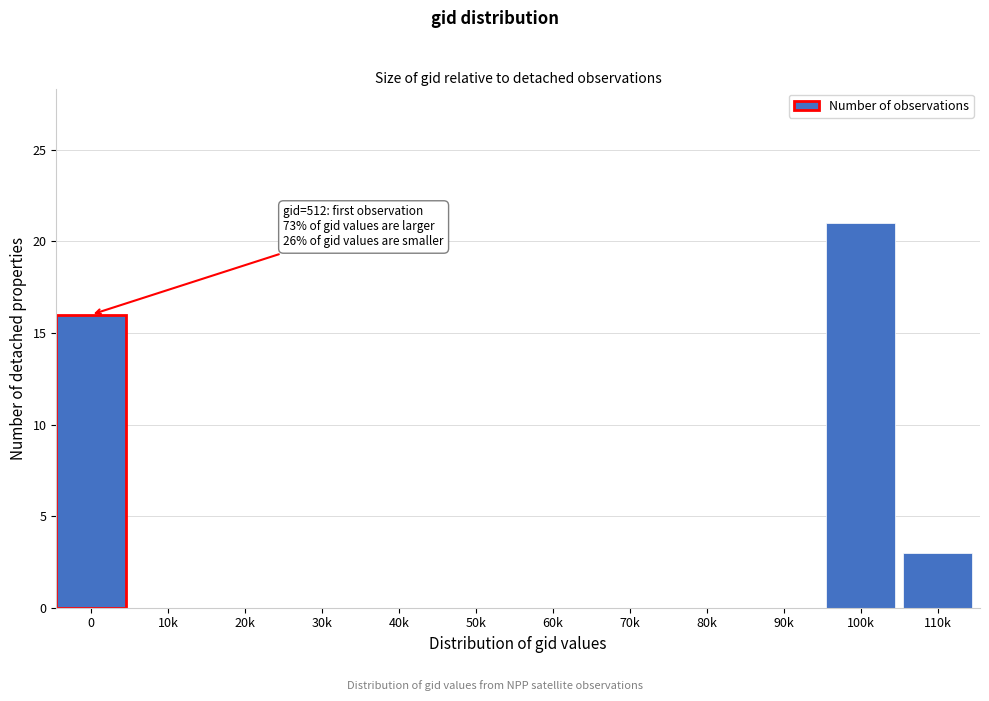

Reading left to right, what are all the values shown in this chart?

0=16	10k=0	20k=0	30k=0	40k=0	50k=0	60k=0	70k=0	80k=0	90k=0	100k=21	110k=3